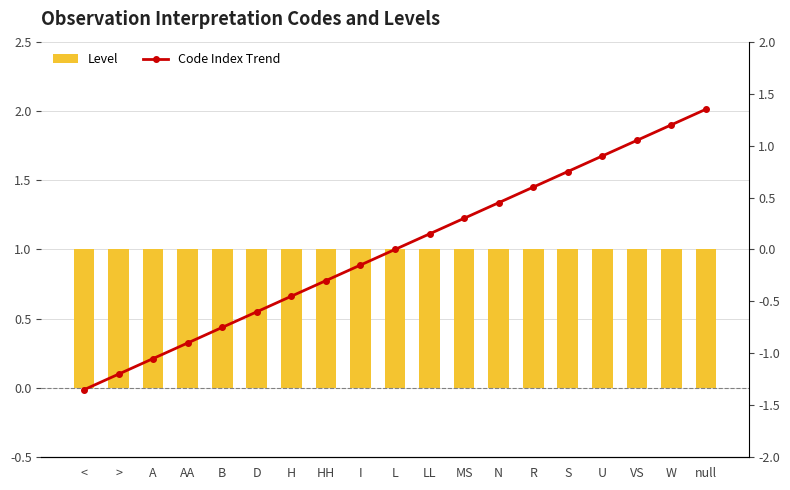

Rank the series by their average value, from lowest to highest.

Code Index Trend, Level